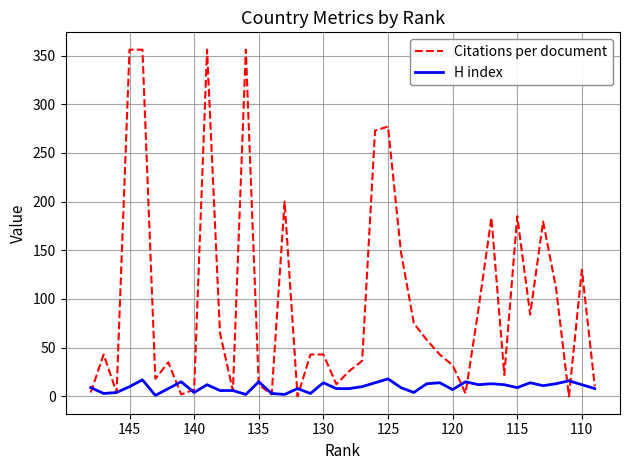

True or false: H index and Citations per document intersect in this chart.

True